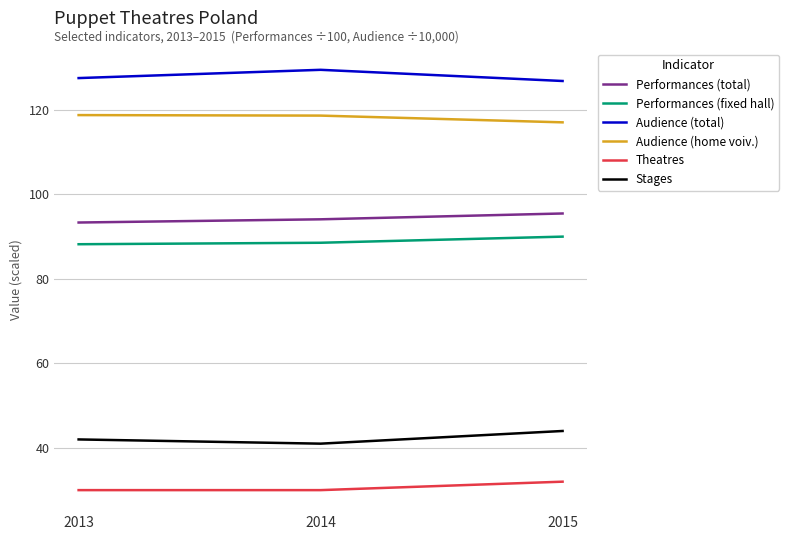

Is the value of Audience (home voiv.) at 2015 greater than the value of Theatres at 2015?

Yes